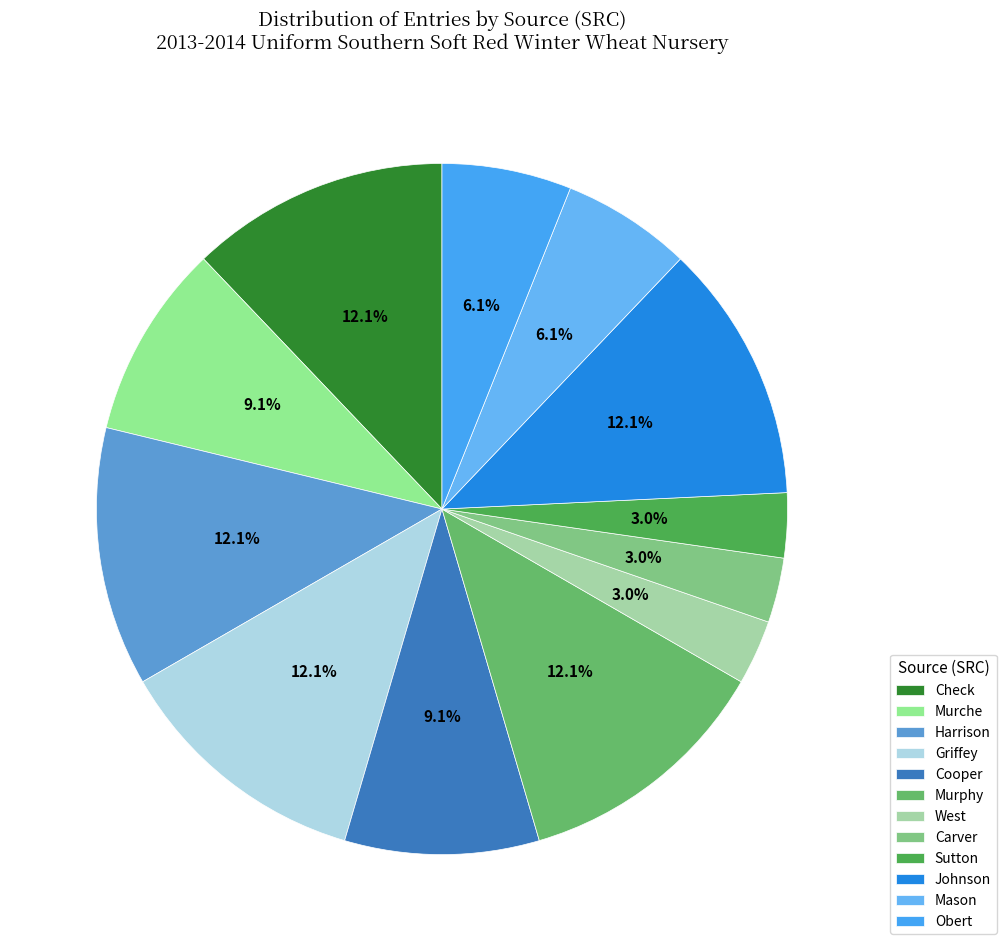

What percentage do Murche and Harrison together represent?

21.2%